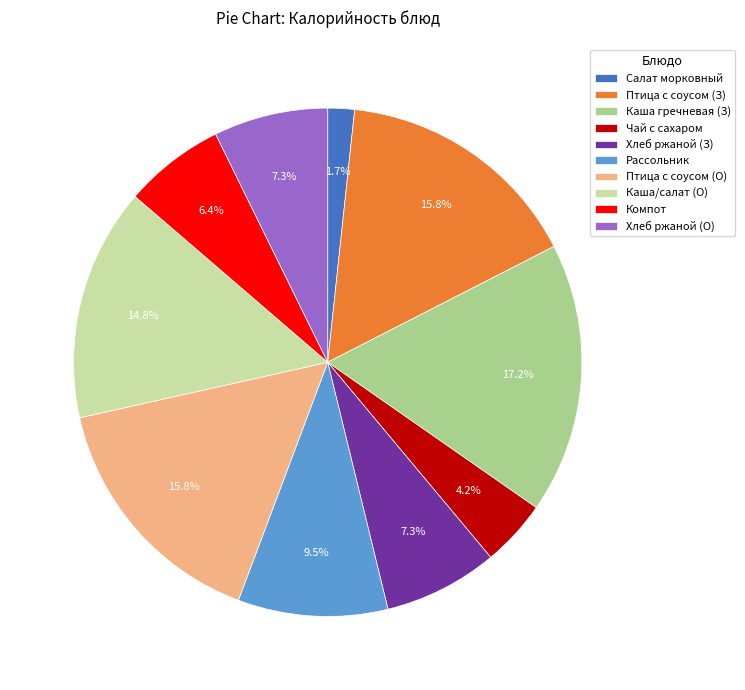

How much of the chart is everything except Каша/салат (О)?

85.2%